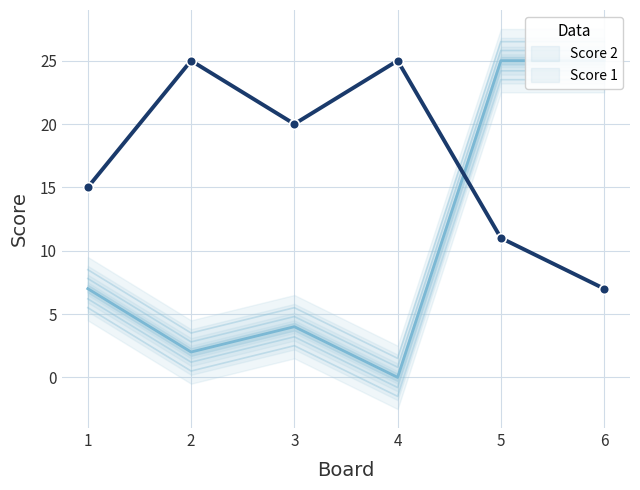

Where is the first local minimum?

3